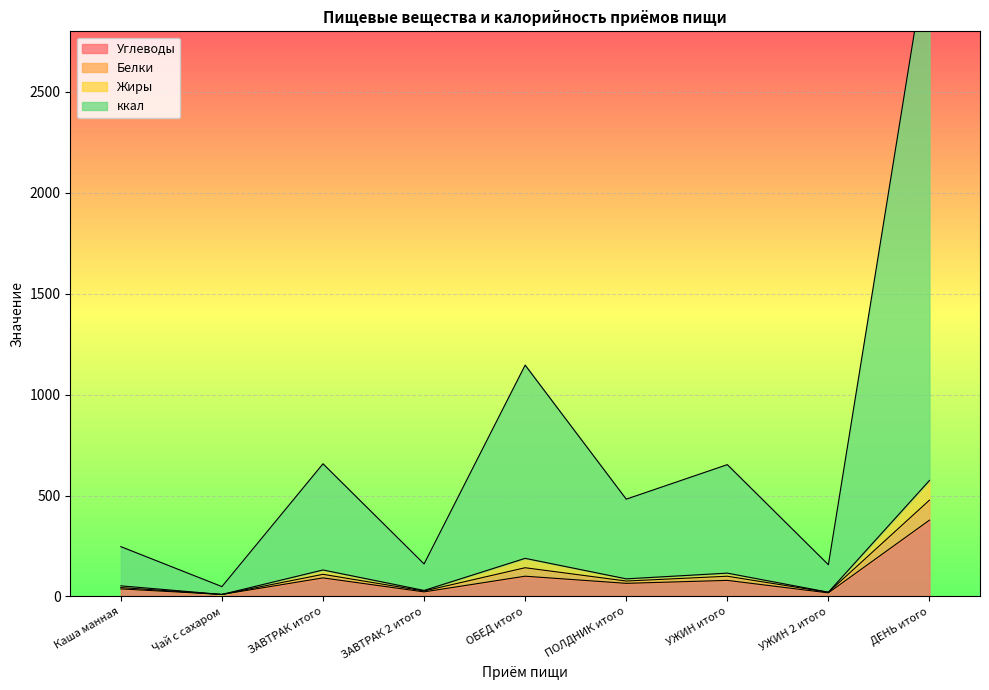

Does the chart display data point markers on the line(s)?

No